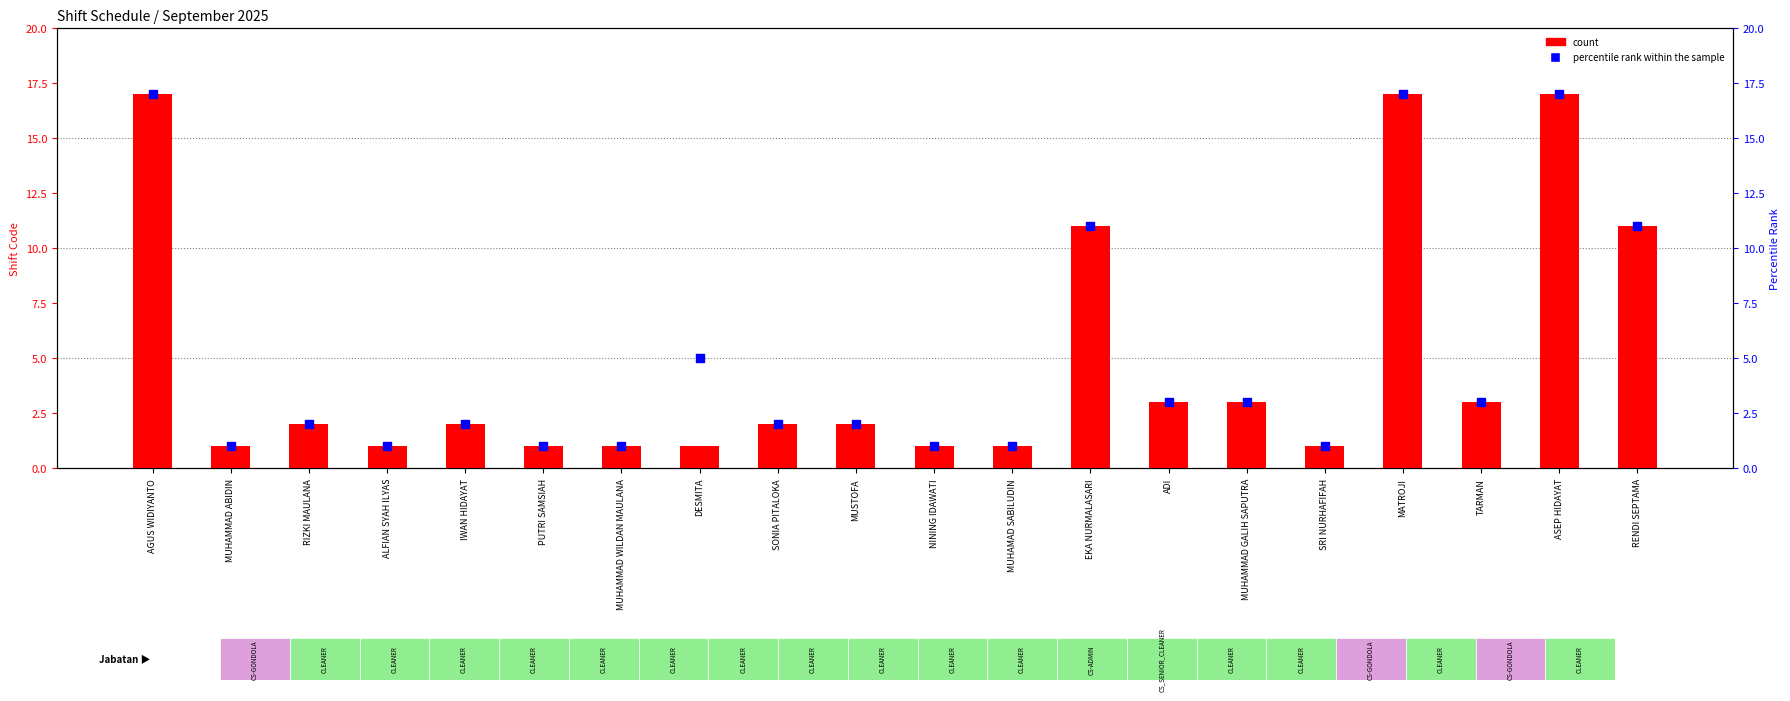

Which series has the widest spread of Y values?

count